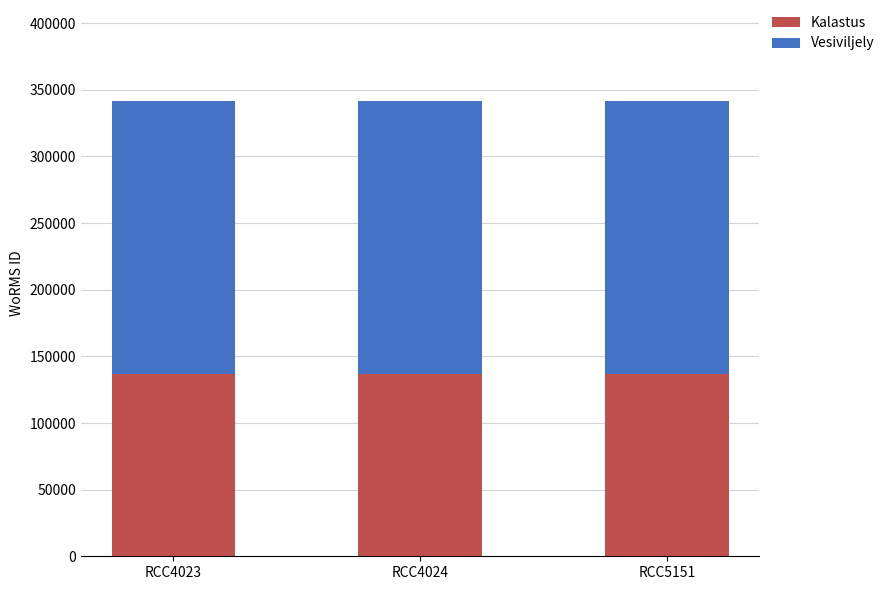

What is the total value across all series at RCC4024?

341585